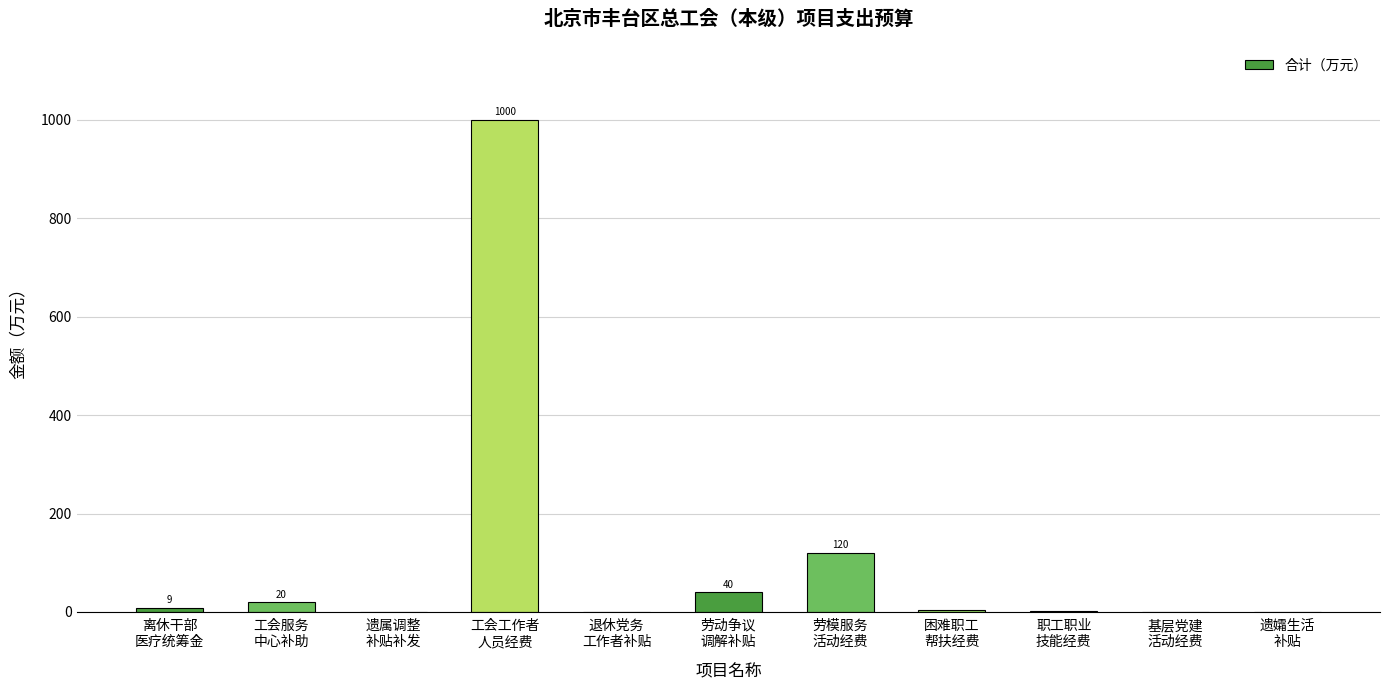

What is the maximum value shown in the chart?

1000.0